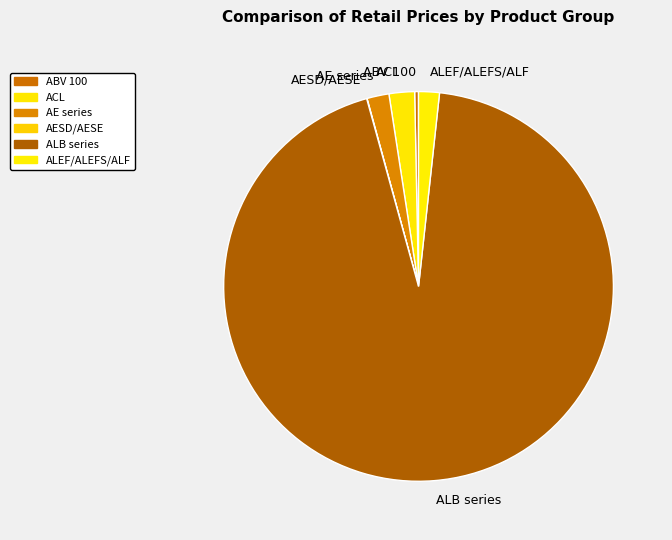

Is it true that ALB series is 94% of the pie?

True